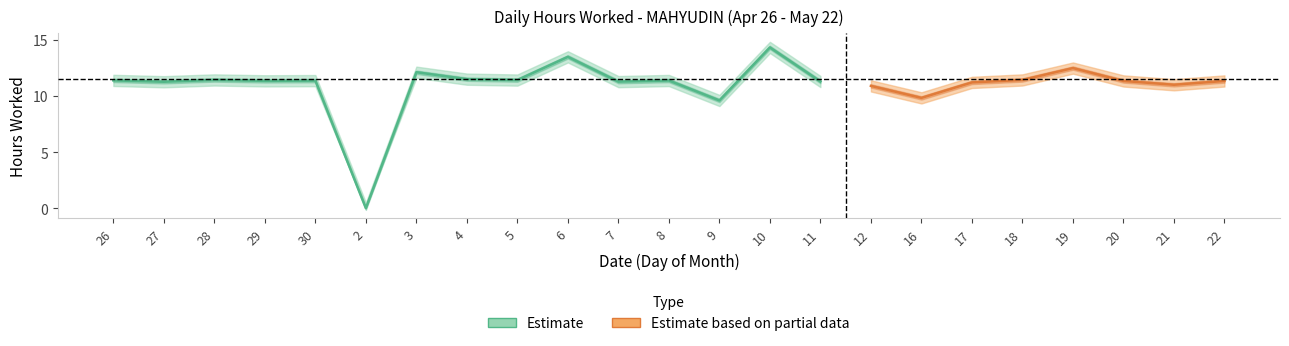

Does the chart have visible grid lines?

No